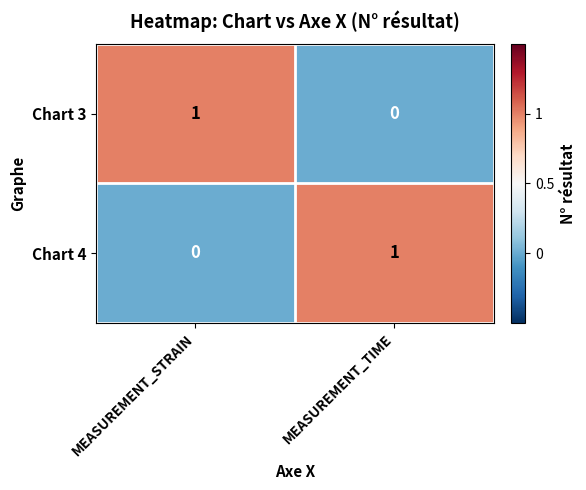

What is the greatest value displayed?

1